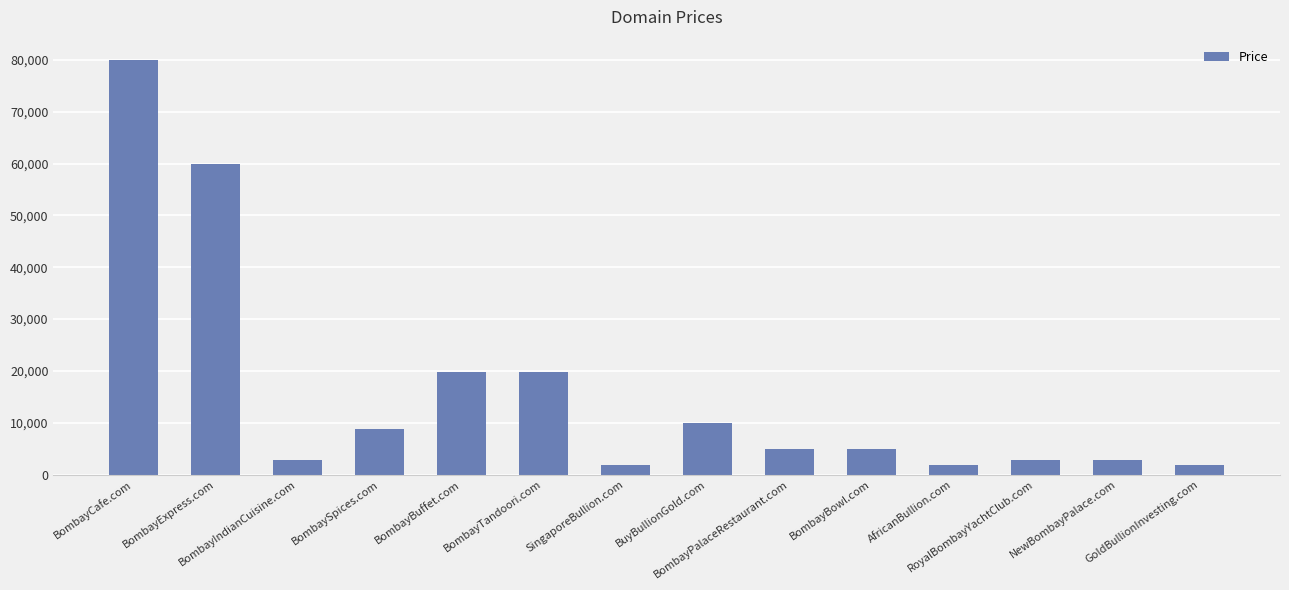

Reading right to left, transcribe all the data shown in this chart.

GoldBullionInvesting.com=1888	NewBombayPalace.com=2888	RoyalBombayYachtClub.com=2888	AfricanBullion.com=1888	BombayBowl.com=4888	BombayPalaceRestaurant.com=4888	BuyBullionGold.com=9888	SingaporeBullion.com=1888	BombayTandoori.com=19888	BombayBuffet.com=19888	BombaySpices.com=8888	BombayIndianCuisine.com=2888	BombayExpress.com=59888	BombayCafe.com=79888